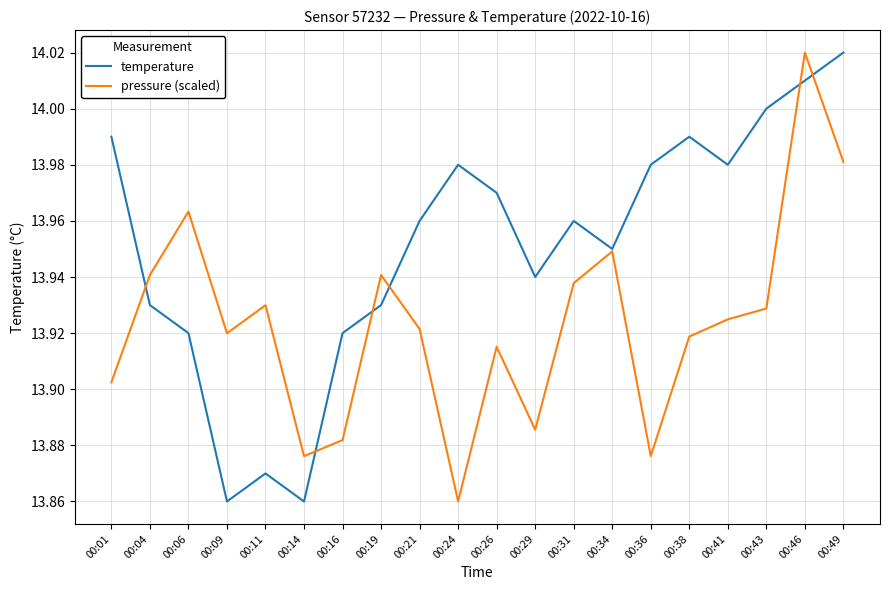

At 00:04, list the series in order from smallest to largest.

temperature, pressure (scaled)